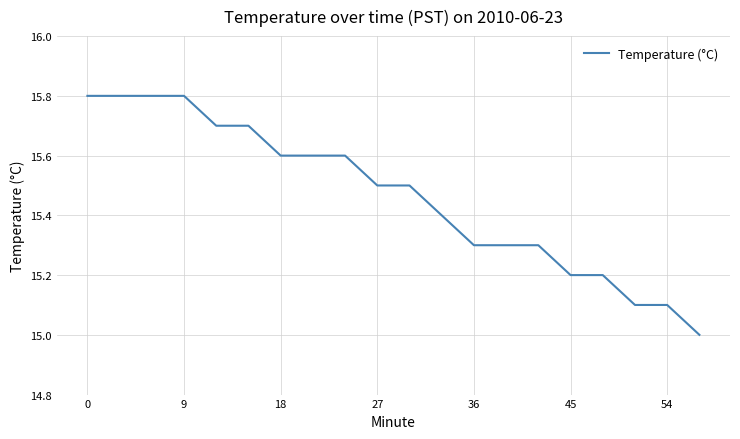

Reading right to left, transcribe all the data shown in this chart.

15.0	15.1	15.1	15.2	15.2	15.3	15.3	15.3	15.4	15.5	15.5	15.6	15.6	15.6	15.7	15.7	15.8	15.8	15.8	15.8